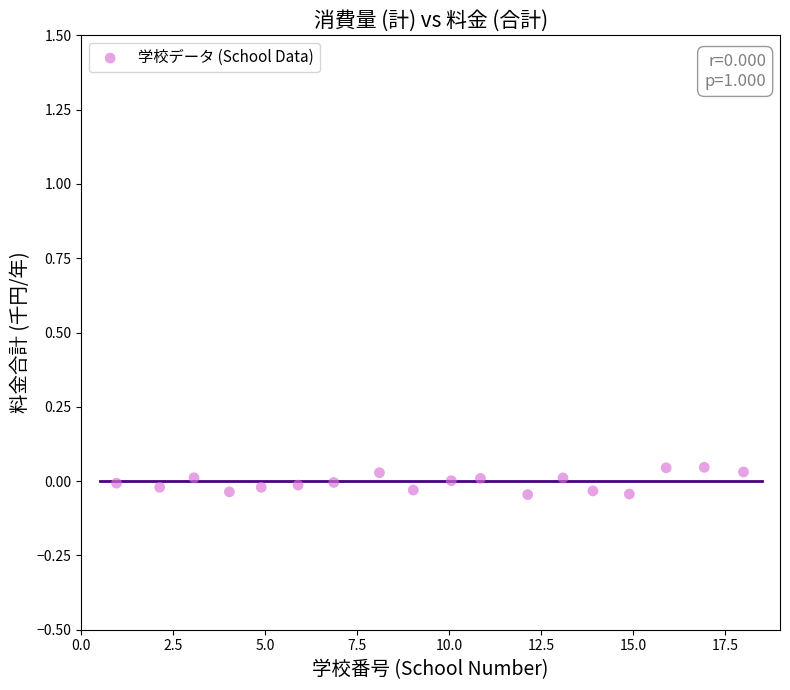

What is the range of X values (max minus min)?

17.0